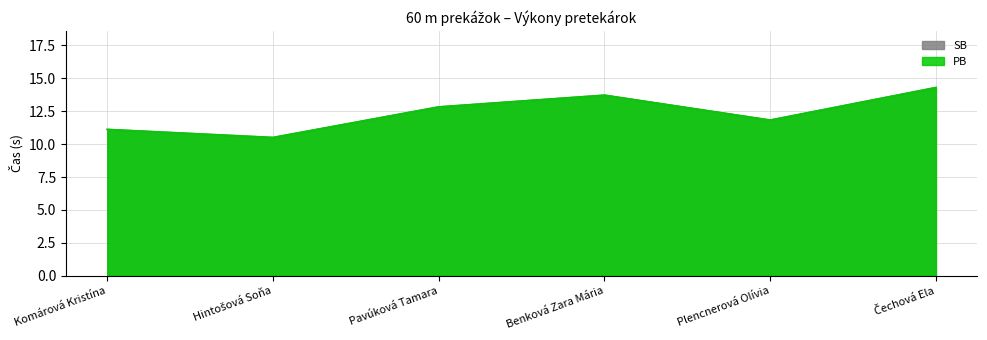

How many lines are shown in the chart?

2